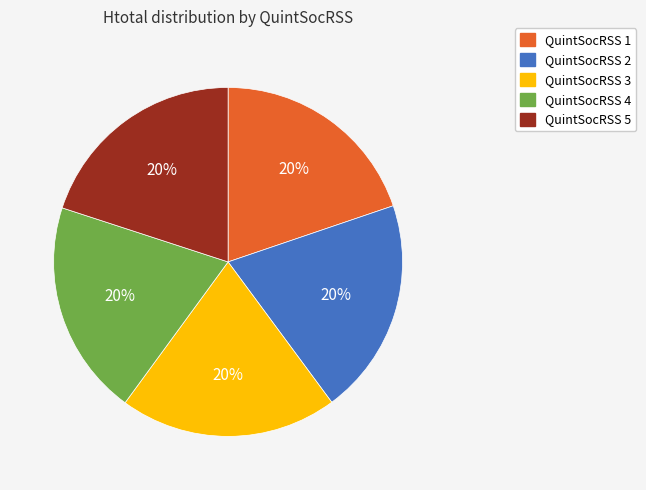

How many slices are in this pie chart?

5